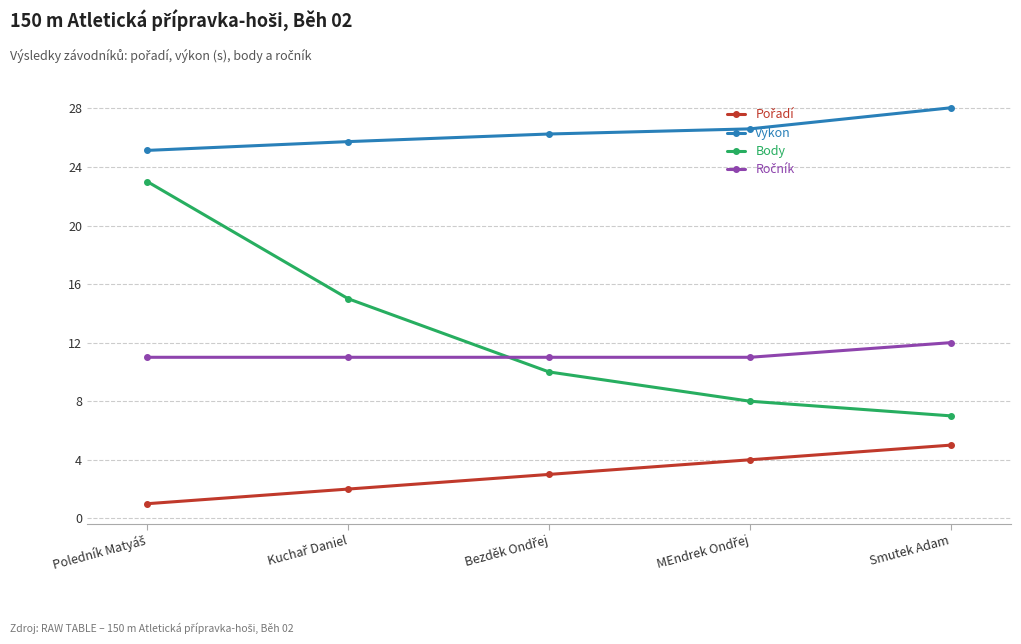

The value of Body at Smutek Adam is 12.6. True or false?

False